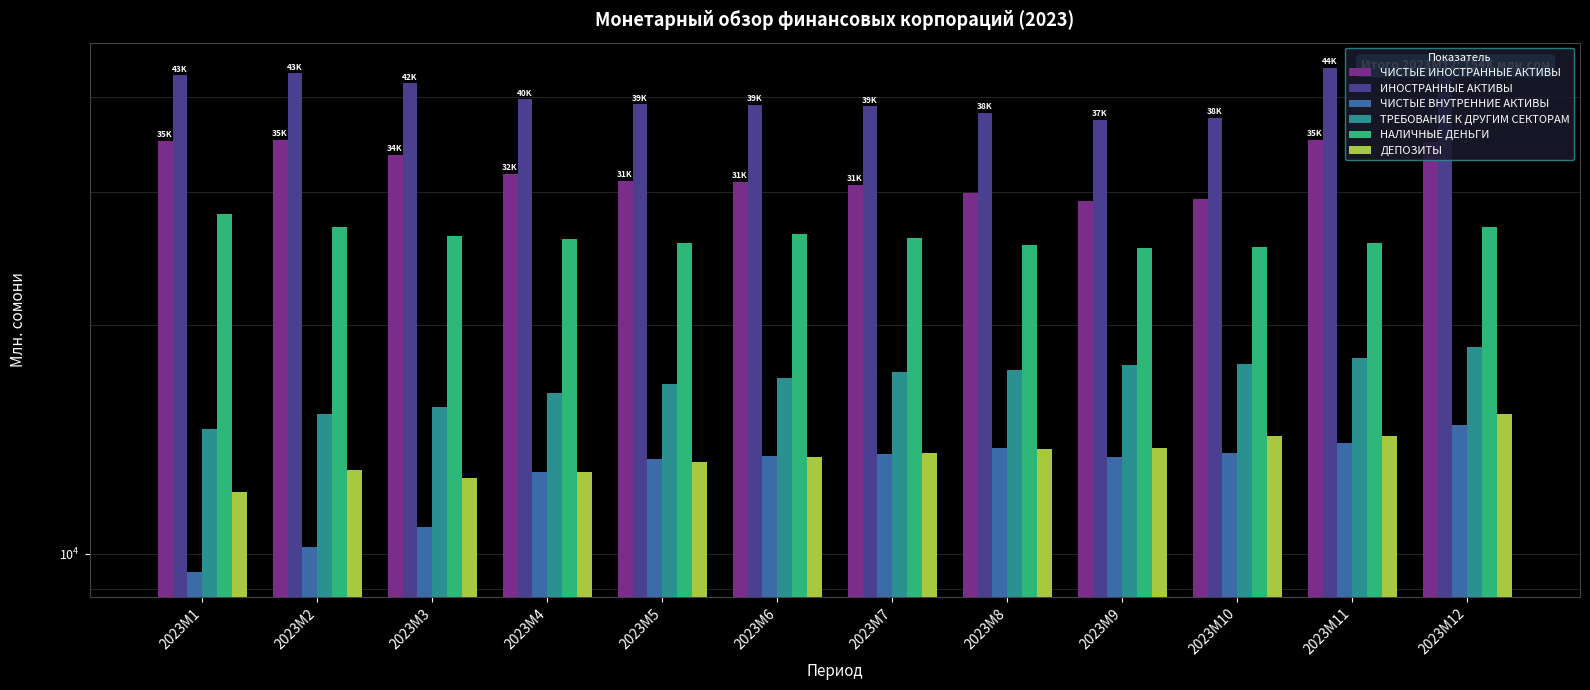

What is the minimum value shown in the chart?

9470.1